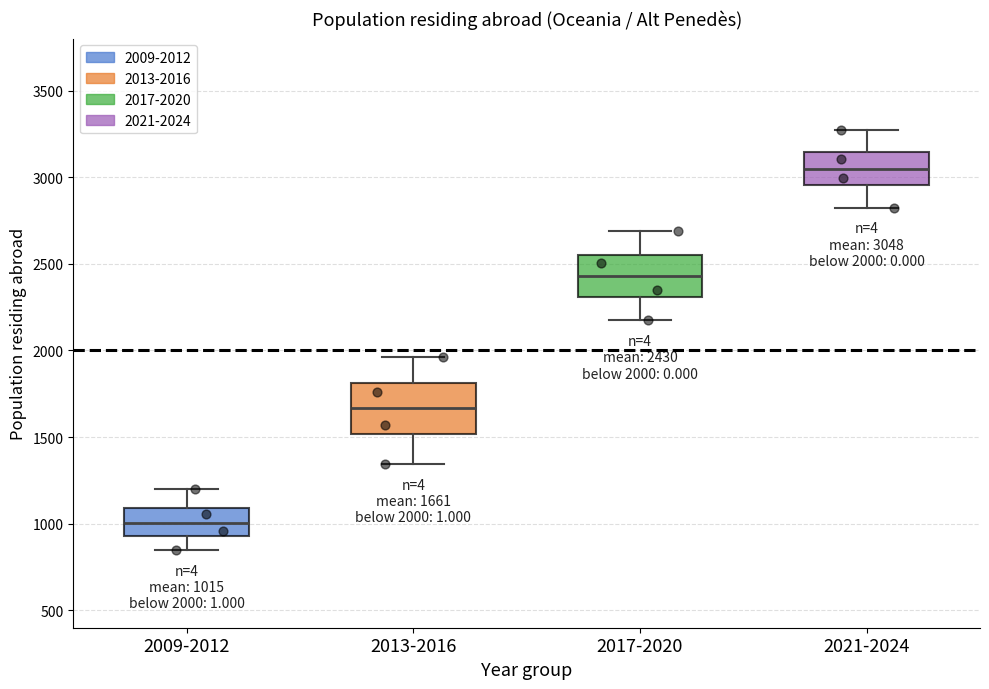

Which box's median line is the lowest?

2009-2012